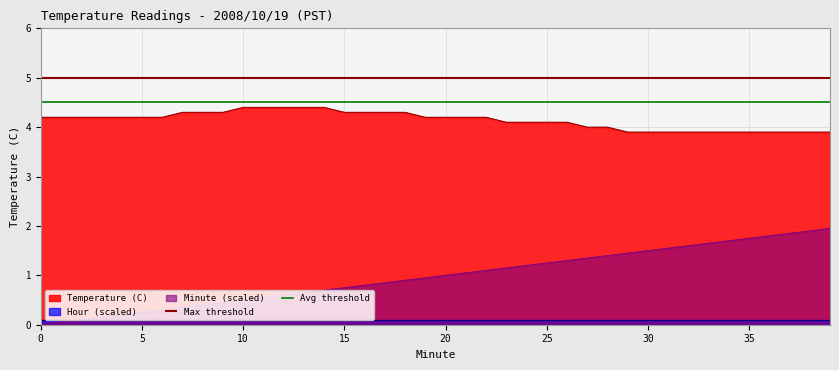

Is the value of Max threshold at 0 greater than the value of Avg threshold at 0?

Yes